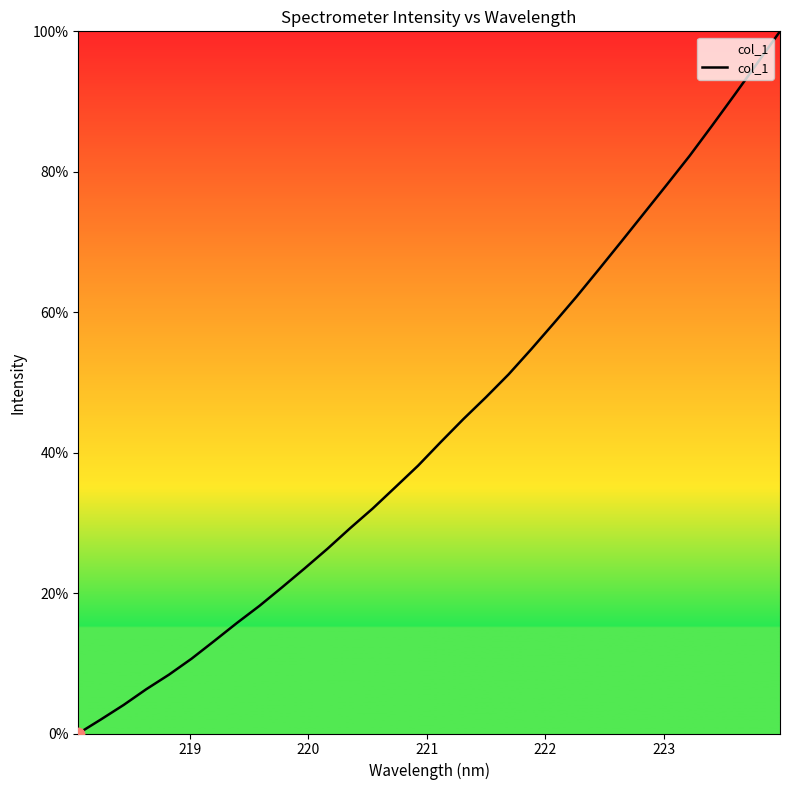

What is the greatest value displayed?

100.0